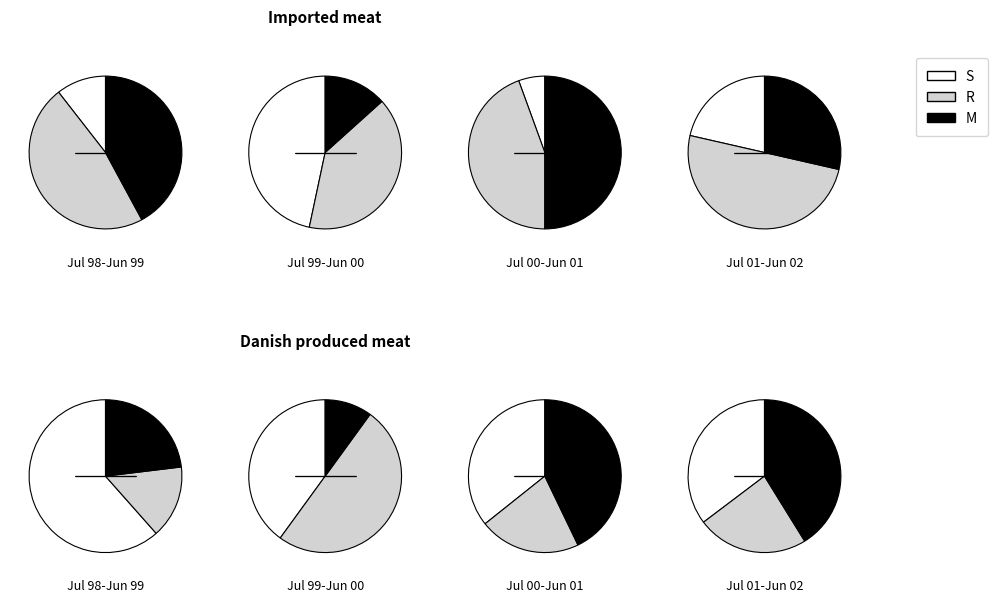

Between 4 and 6, which series saw the biggest shift?

S